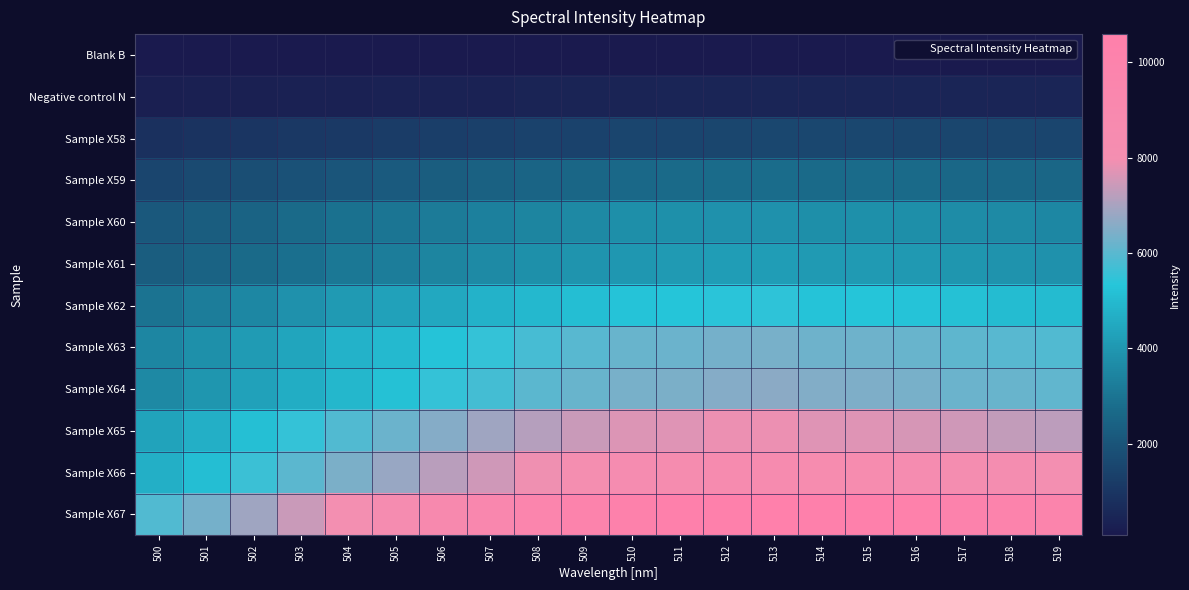

Reading left to right, transcribe all the data shown in this chart.

Blank B: 500=73	501=75	502=79	503=79	504=82	505=87	506=89	507=99	508=99	509=102	510=103	511=105	512=111	513=109	514=105	515=109	516=111	517=111	518=110	519=110
Negative control N: 500=269	501=289	502=301	503=322	504=354	505=362	506=376	507=399	508=426	509=430	510=441	511=450	512=465	513=466	514=456	515=460	516=457	517=451	518=466	519=452
Sample X58: 500=846	501=925	502=1007	503=1066	504=1138	505=1194	506=1271	507=1332	508=1403	509=1424	510=1489	511=1508	512=1531	513=1570	514=1553	515=1564	516=1546	517=1536	518=1513	519=1511
Sample X59: 500=1496	501=1635	502=1788	503=1921	504=2043	505=2173	506=2287	507=2386	508=2511	509=2573	510=2648	511=2675	512=2728	513=2747	514=2679	515=2716	516=2688	517=2614	518=2579	519=2561
Sample X60: 500=2112	501=2291	502=2476	503=2696	504=2889	505=3025	506=3170	507=3345	508=3477	509=3584	510=3731	511=3778	512=3848	513=3846	514=3749	515=3807	516=3771	517=3677	518=3627	519=3539
Sample X61: 500=2275	501=2481	502=2699	503=2862	504=3098	505=3244	506=3456	507=3613	508=3775	509=3911	510=4007	511=4069	512=4162	513=4157	514=4086	515=4089	516=4045	517=3946	518=3883	519=3822
Sample X62: 500=2990	501=3272	502=3536	503=3814	504=4081	505=4276	506=4500	507=4761	508=4945	509=5110	510=5272	511=5316	512=5390	513=5425	514=5289	515=5323	516=5284	517=5180	518=5068	519=5033
Sample X63: 500=3488	501=3794	502=4137	503=4405	504=4766	505=5001	506=5290	507=5537	508=5777	509=5957	510=6168	511=6208	512=6359	513=6375	514=6271	515=6253	516=6164	517=6058	518=5979	519=5906
Sample X64: 500=3586	501=3968	502=4301	503=4596	504=4908	505=5185	506=5501	507=5731	508=5990	509=6194	510=6362	511=6420	512=6534	513=6629	514=6509	515=6479	516=6395	517=6226	518=6156	519=6076
Sample X65: 500=4324	501=4682	502=5160	503=5500	504=5897	505=6205	506=6552	507=6858	508=7143	509=7391	510=7645	511=7707	512=7857	513=7877	514=7685	515=7694	516=7577	517=7498	518=7345	519=7245
Sample X66: 500=4711	501=5107	502=5620	503=5997	504=6426	505=6791	506=7184	507=7500	508=7913	509=8114	510=8334	511=8411	512=8597	513=8606	514=8463	515=8496	516=8353	517=8193	518=8138	519=7928
Sample X67: 500=5889	501=6342	502=6884	503=7404	504=7943	505=8356	506=8860	507=9233	508=9688	509=9969	510=10272	511=10410	512=10496	513=10592	514=10424	515=10428	516=10350	517=10061	518=9923	519=9782